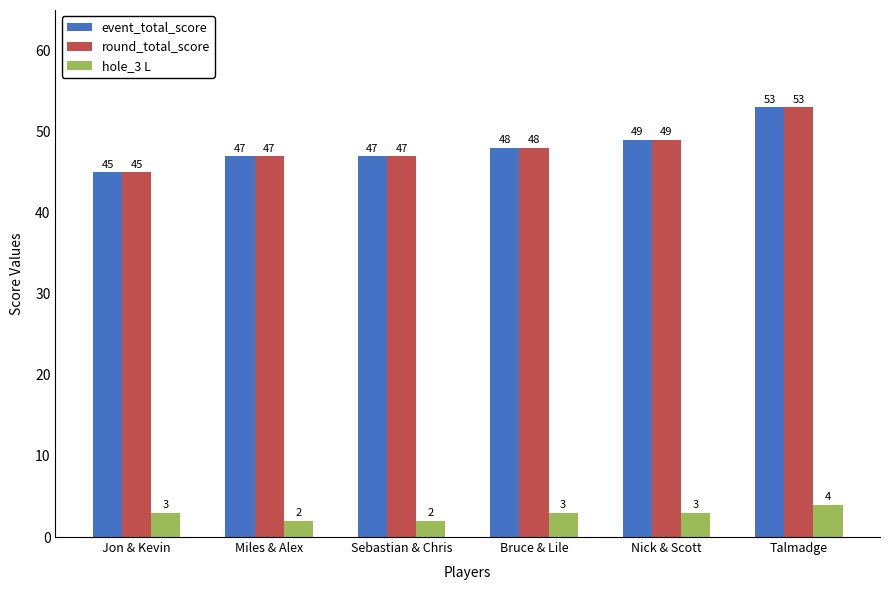

What is the difference between the maximum and second lowest values in the hole_3 L series?

2